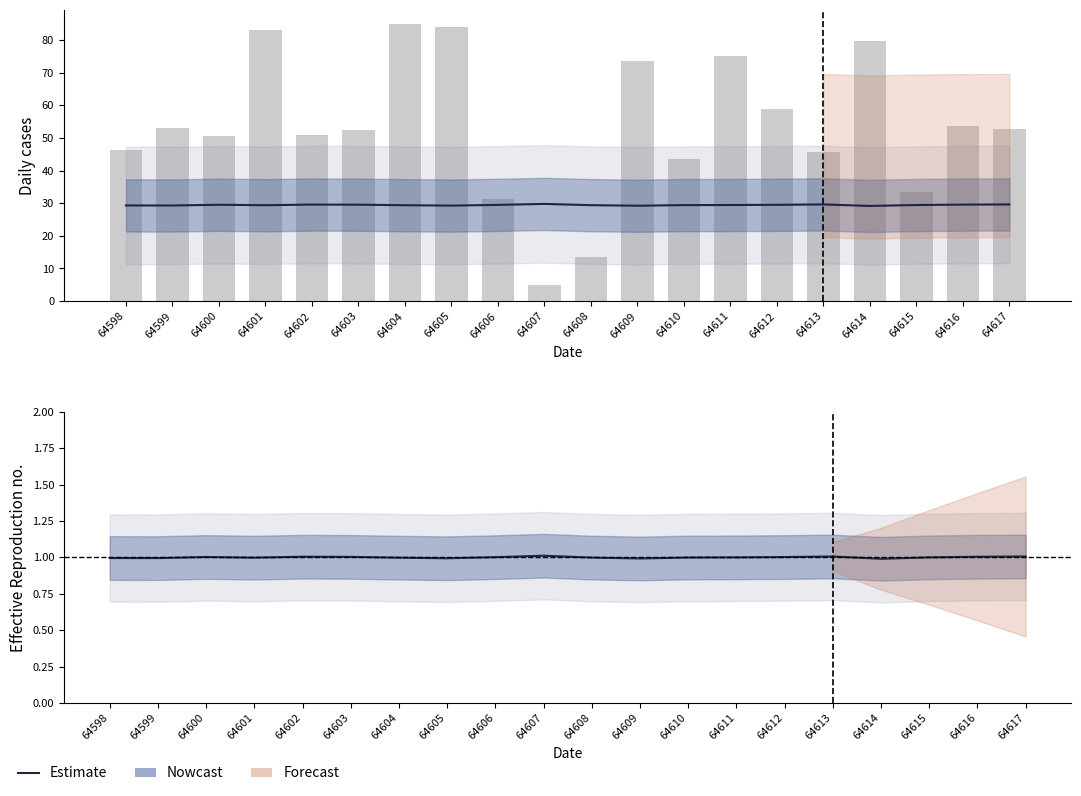

What is the lowest value of the col_517 center series?

29.2